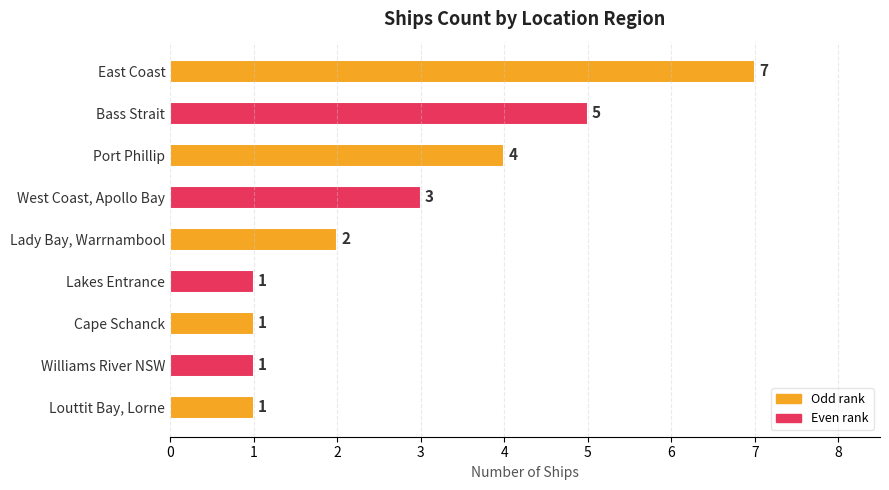

What is the label of the 1st bar from the top?

East Coast